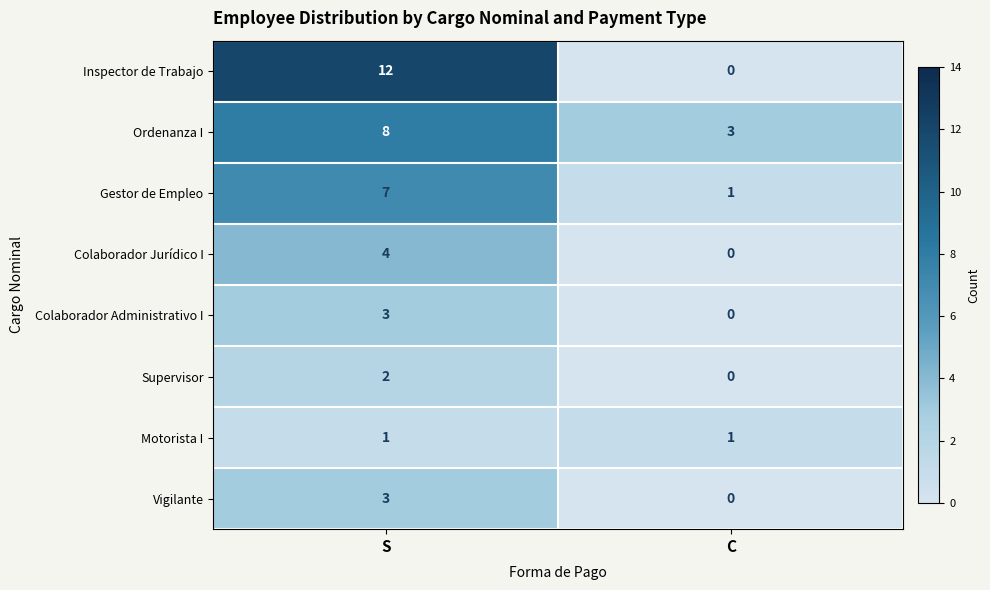

What is the total value across all series at S?

40